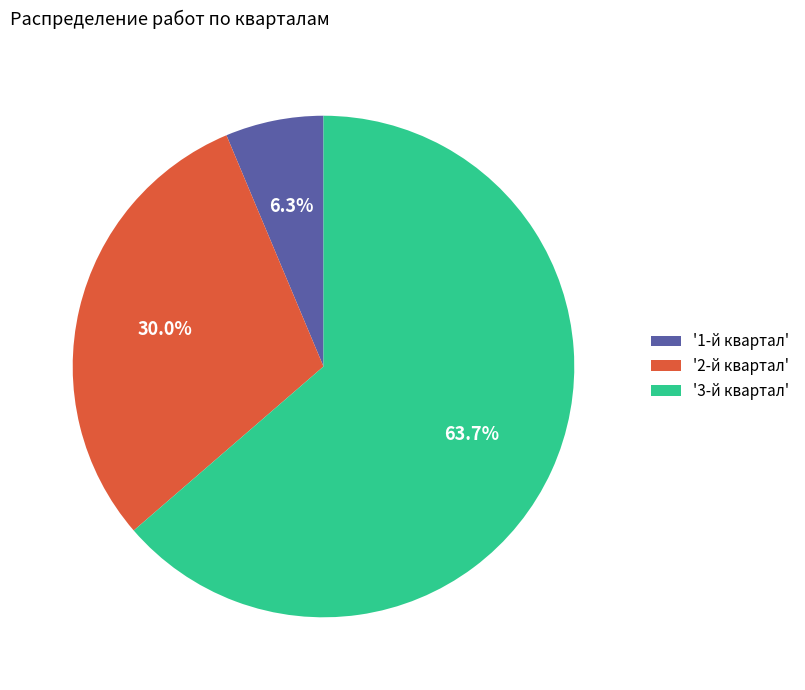

What is the ratio of the value at '3-й квартал' to the value at '1-й квартал'?

10.1